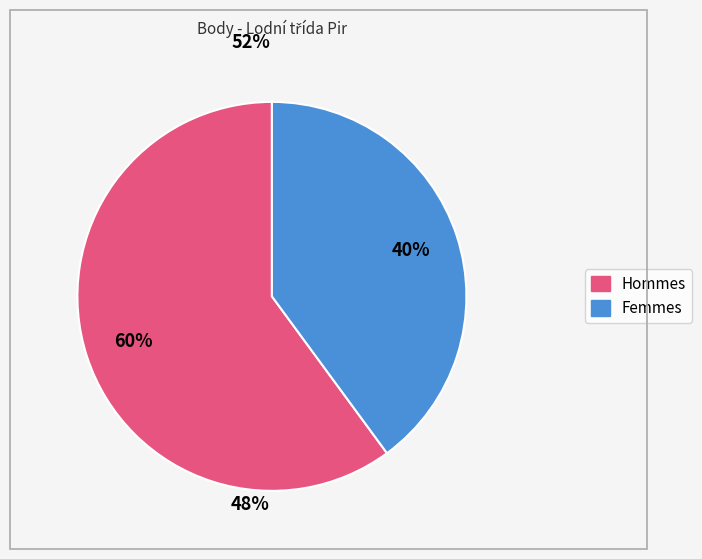

To the nearest percent, what is the difference between the largest and smallest slice percentages?

20%